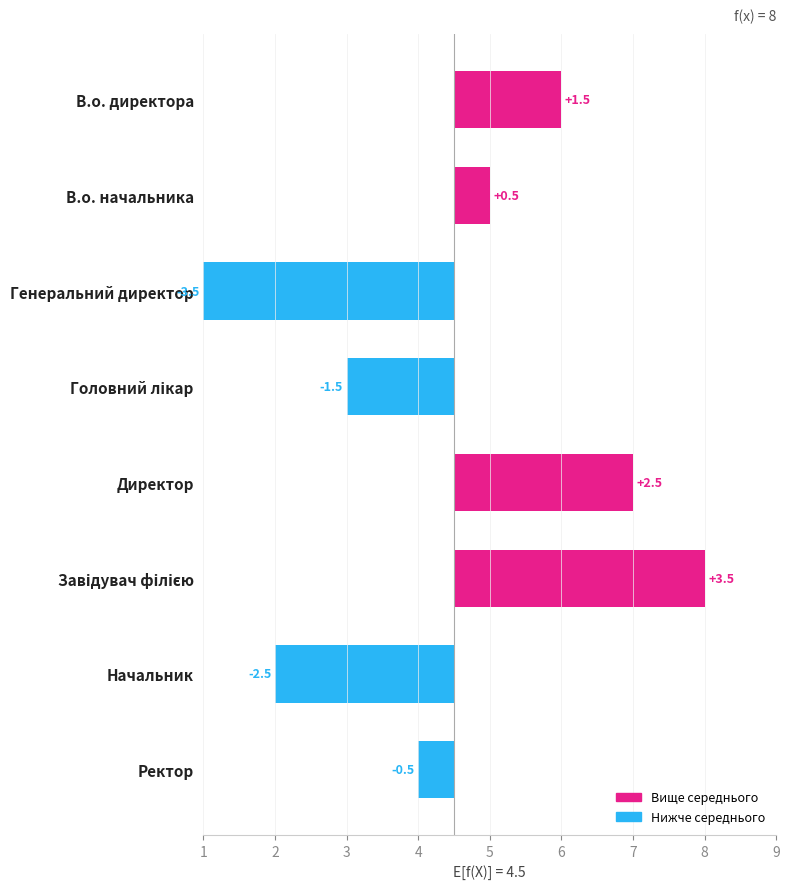

How many bars are there in total?

8